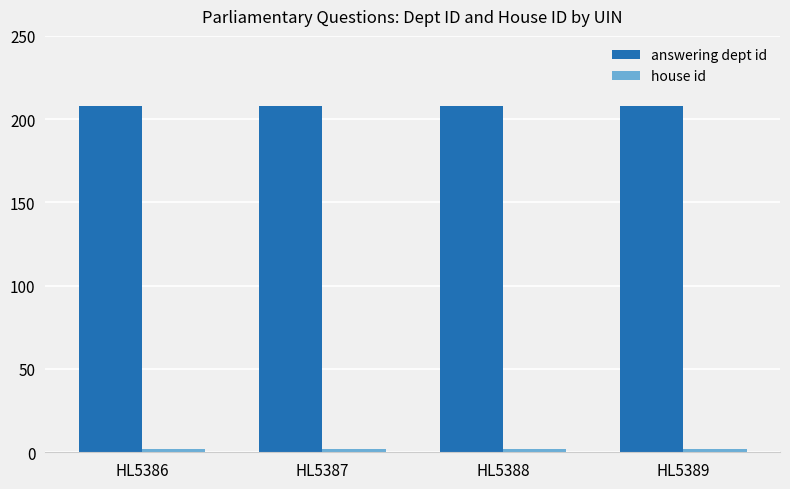

Does the chart contain stacked bars?

No